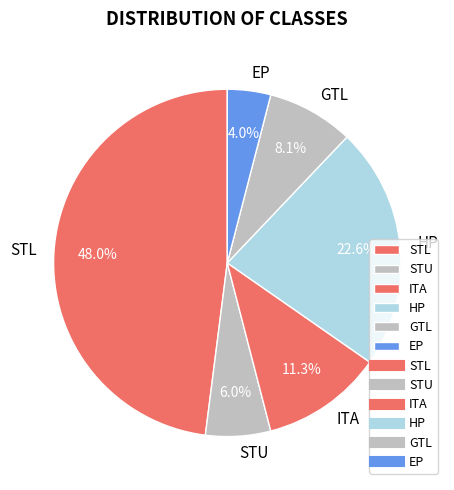

Is it true that GTL is 1% of the pie?

False